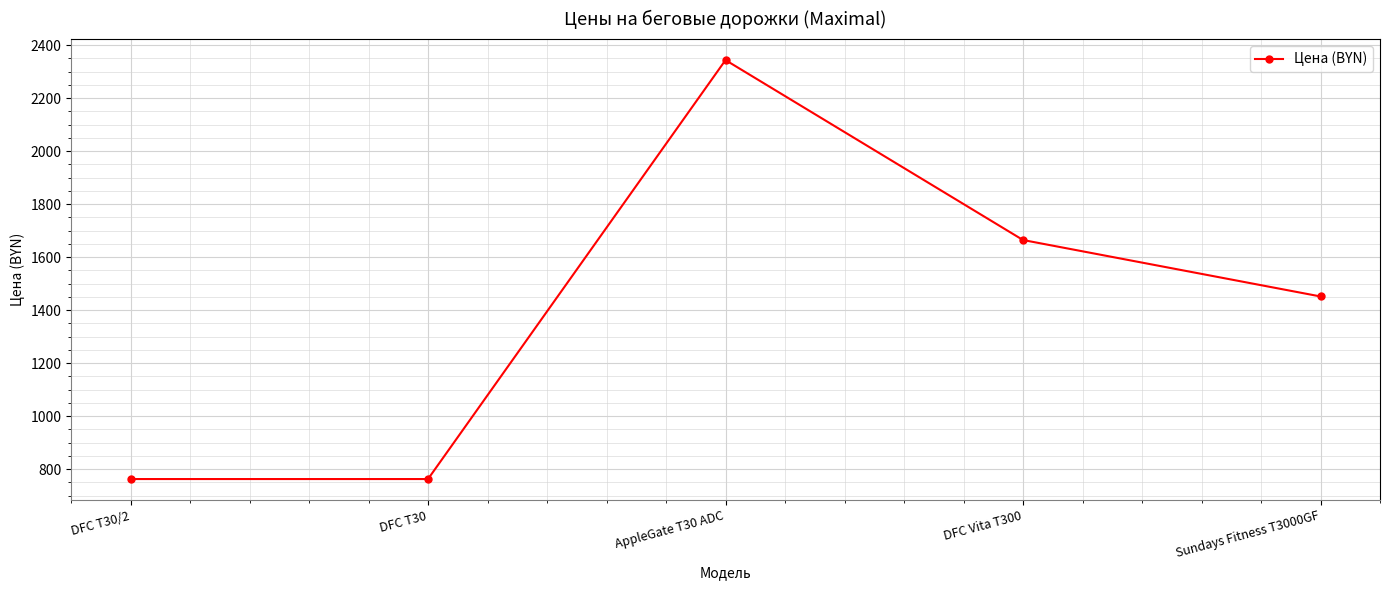

Count the values in the range 763 to 1665.

4